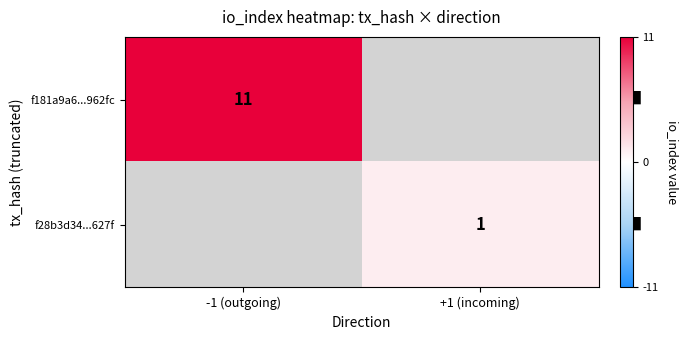

How many data points does each series have?

2